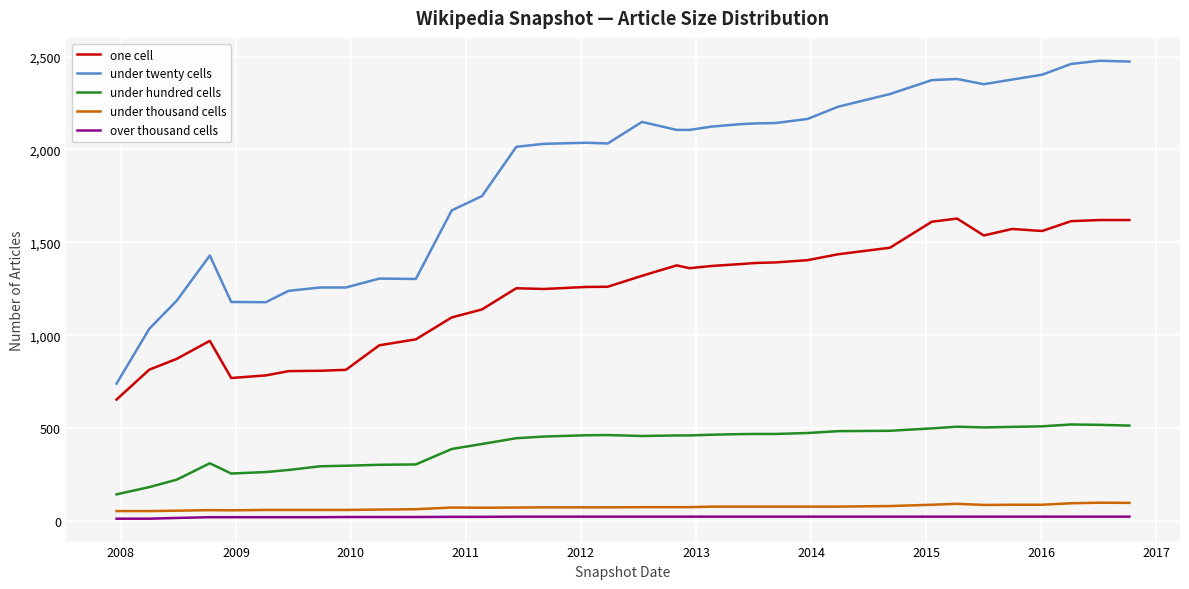

What is the maximum value shown in the chart?

2477